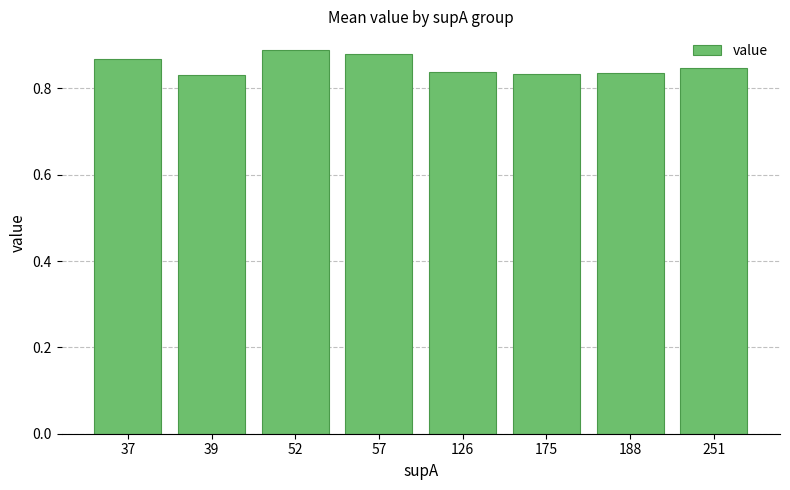

The chart shows a value of 1.4 at 52. True or false?

False